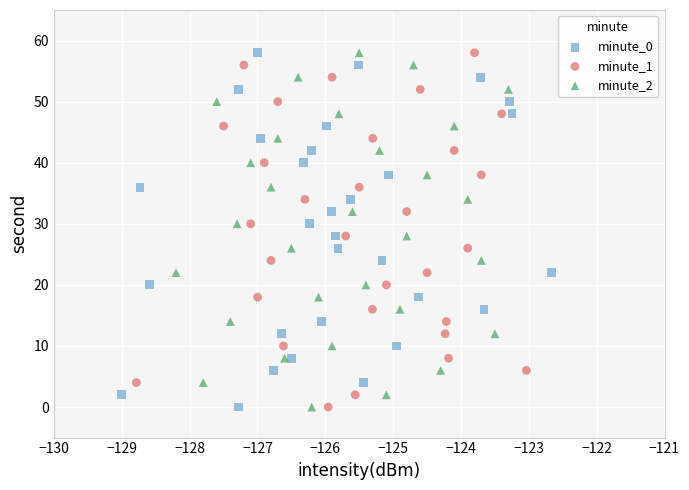

What are all the series names shown in the legend?

minute_0, minute_1, minute_2